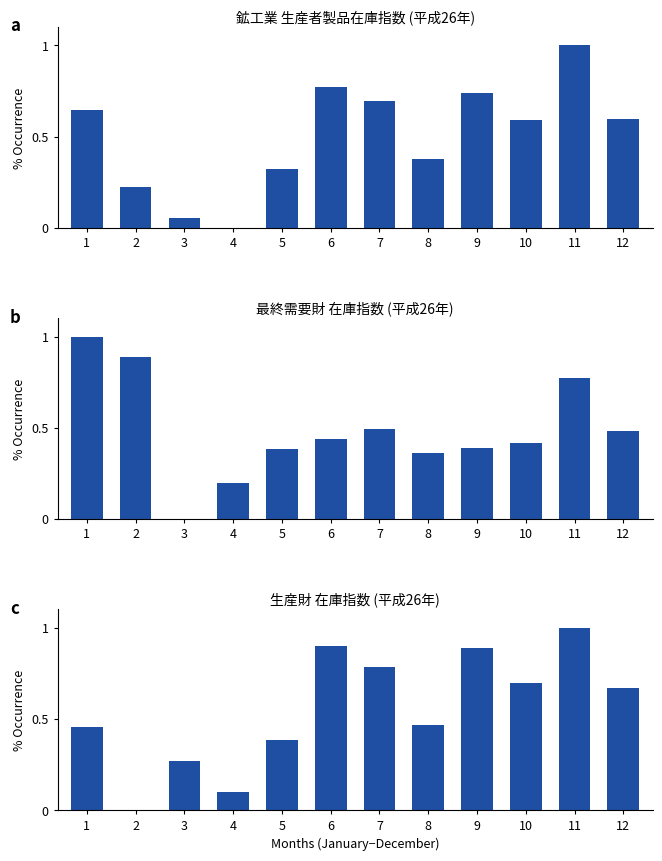

Reading left to right, transcribe all the data shown in this chart.

鉱工業: 1=0.6	2=0.2	3=0.1	4=0.0	5=0.3	6=0.8	7=0.7	8=0.4	9=0.7	10=0.6	11=1.0	12=0.6
最終需要財: 1=1.0	2=0.9	3=0.0	4=0.2	5=0.4	6=0.4	7=0.5	8=0.4	9=0.4	10=0.4	11=0.8	12=0.5
生産財: 1=0.5	2=0.0	3=0.3	4=0.1	5=0.4	6=0.9	7=0.8	8=0.5	9=0.9	10=0.7	11=1.0	12=0.7